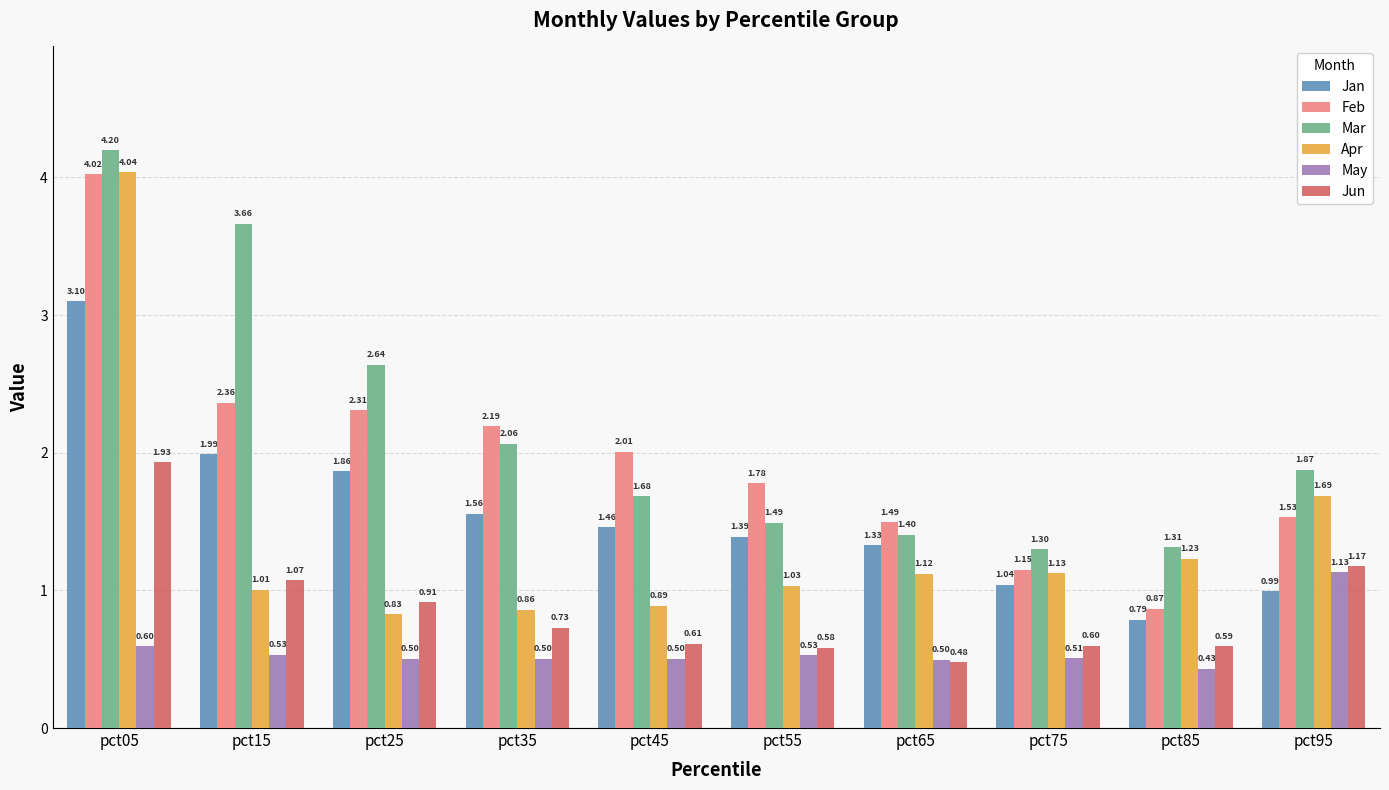

What is the difference between the maximum and minimum values in the Mar series?

2.9